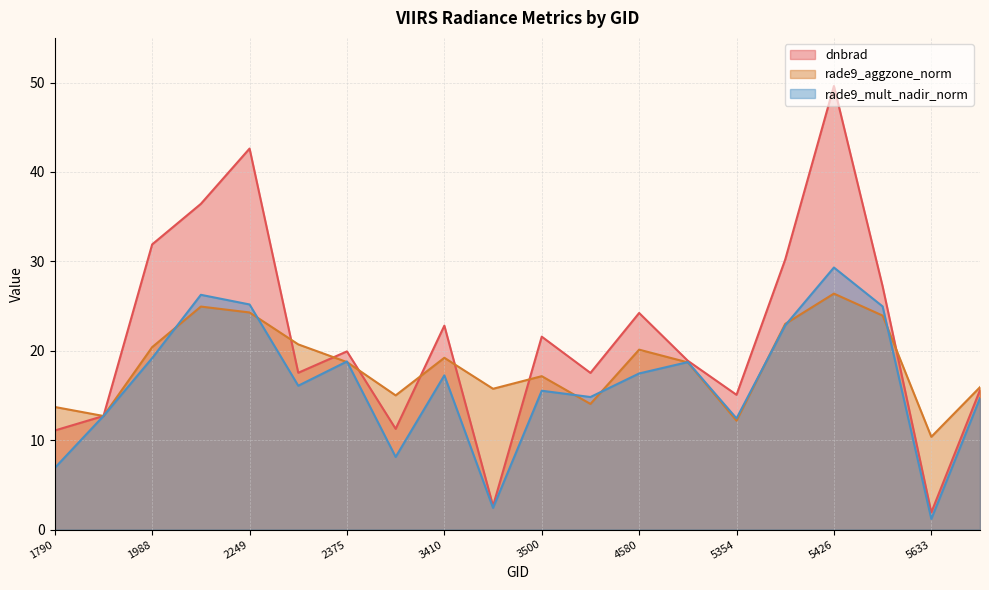

How many lines are shown in the chart?

3